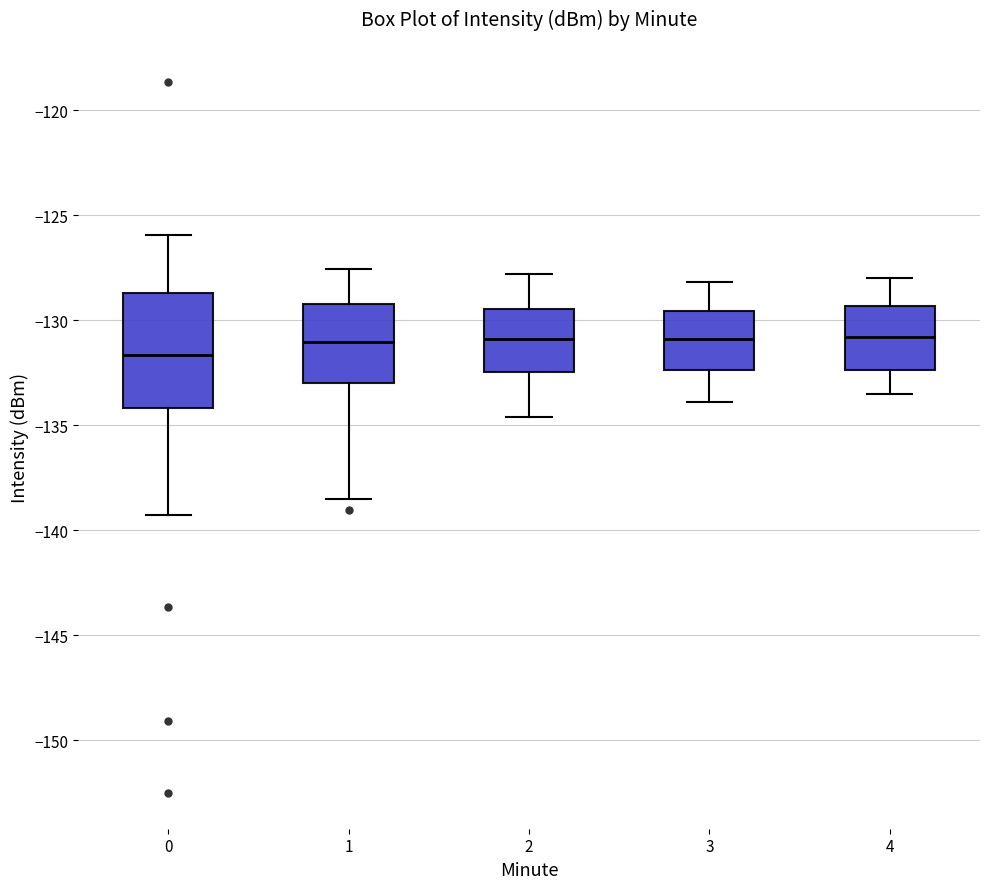

Comparing the boxes themselves (not the whiskers), which one is the tallest?

0